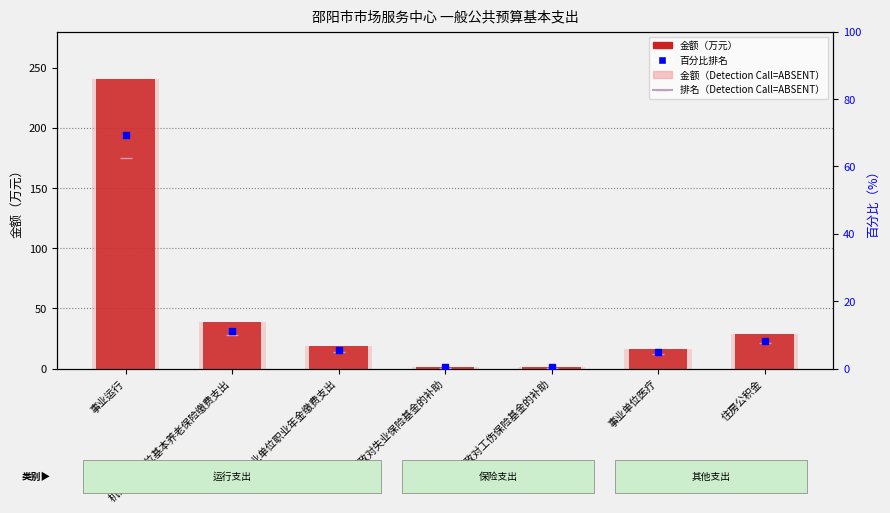

Which series has the largest range (max minus min)?

金额（万元）